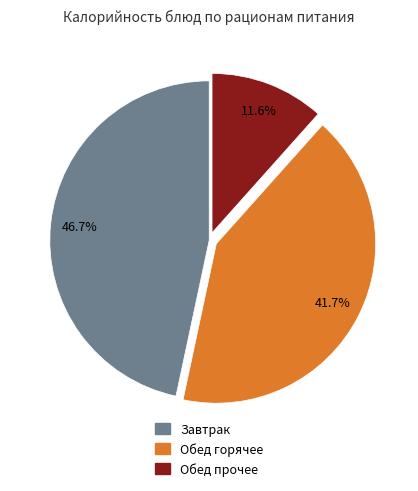

Is there any slice that represents more than half of the pie?

No